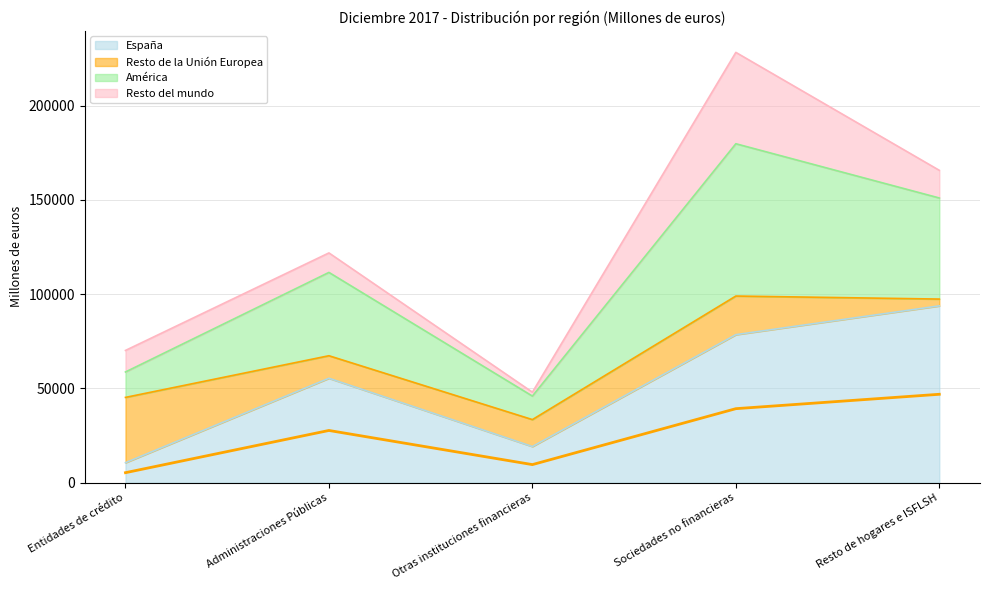

Rank the categories by España value from highest to lowest.

Resto de hogares e ISFLSH, Sociedades no financieras, Administraciones Públicas, Otras instituciones financieras, Entidades de crédito